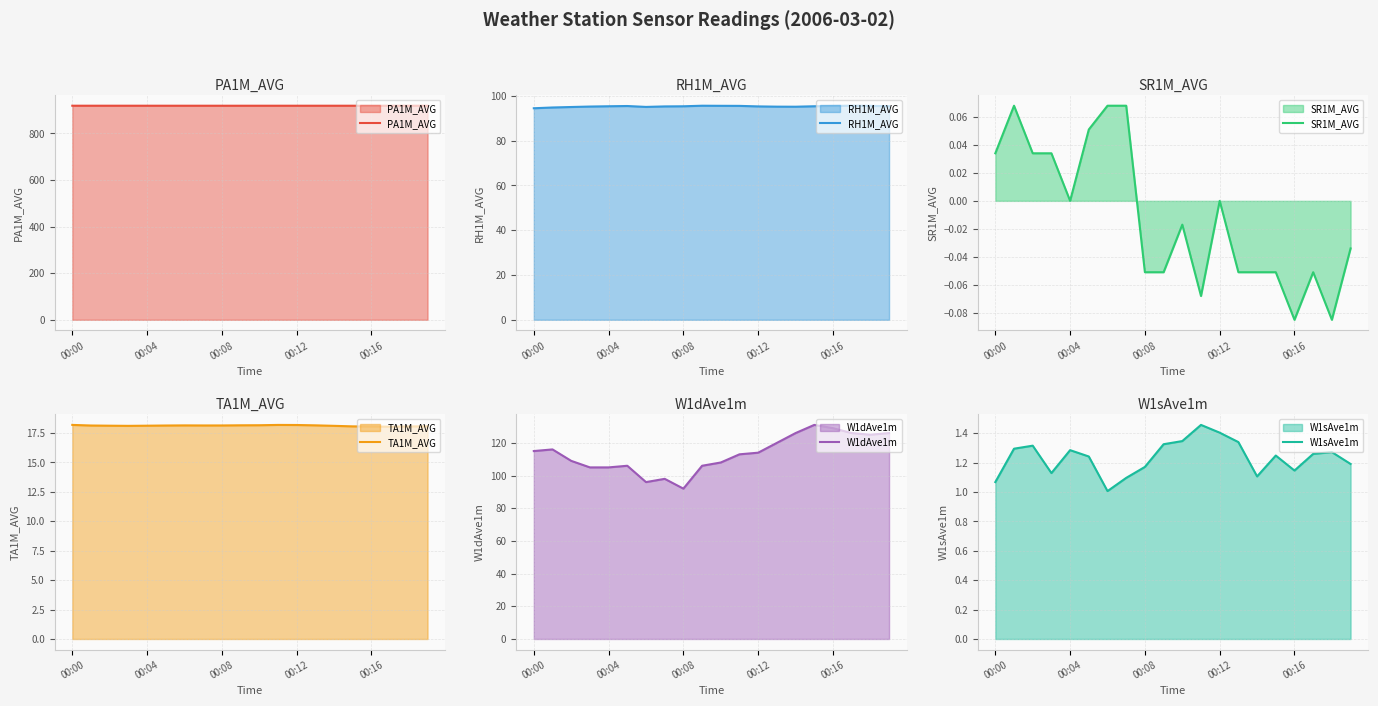

At which category is the sum across all series the highest?

15